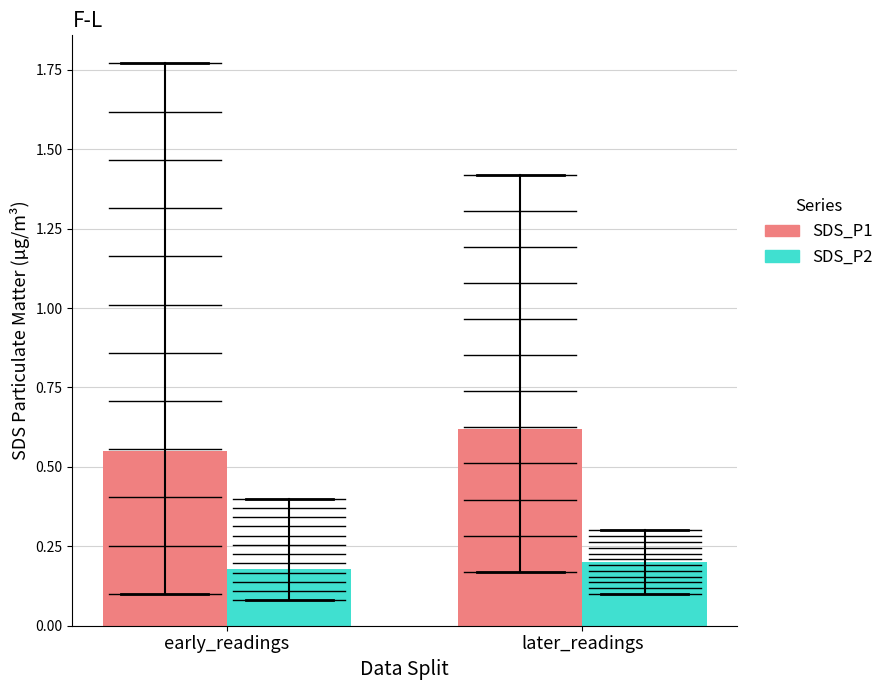

Rank the categories by SDS_P2 value from highest to lowest.

later_readings, early_readings